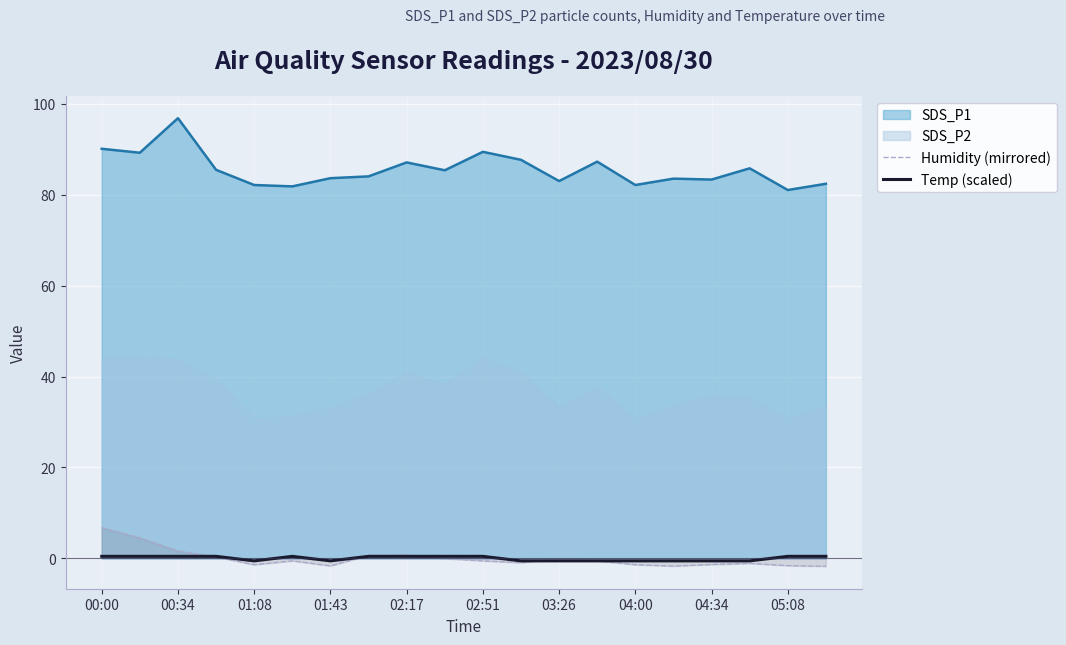

How many values in the Humidity (mirrored) series exceed 0?

6